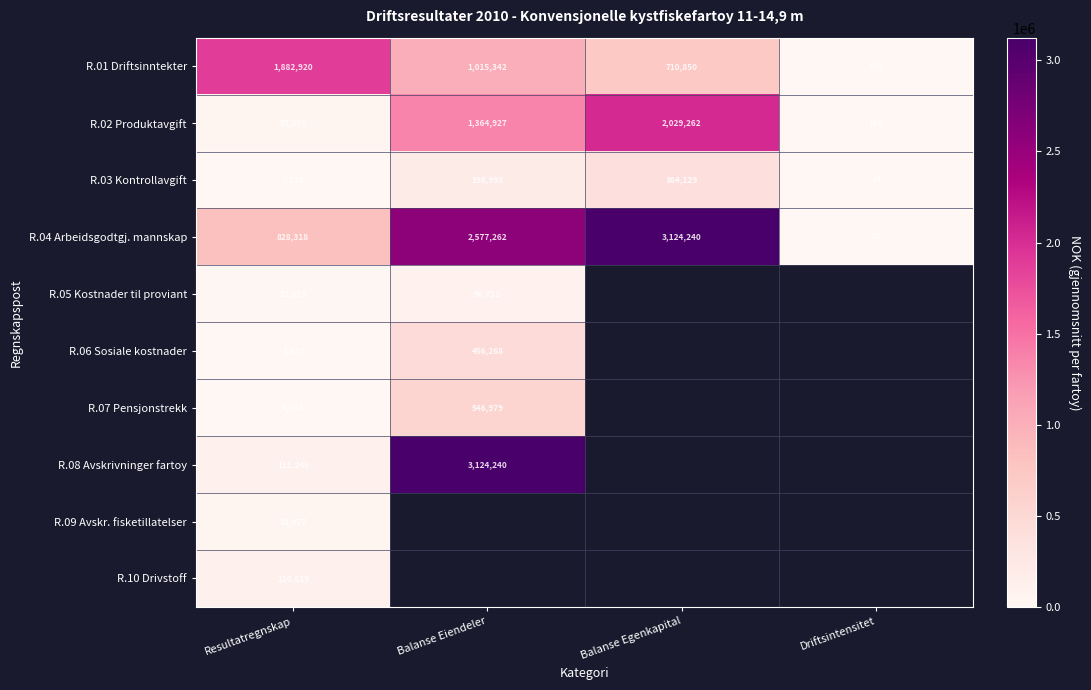

Where is R.02 Produktavgift nearest to the value 1014713?

Balanse Eiendeler